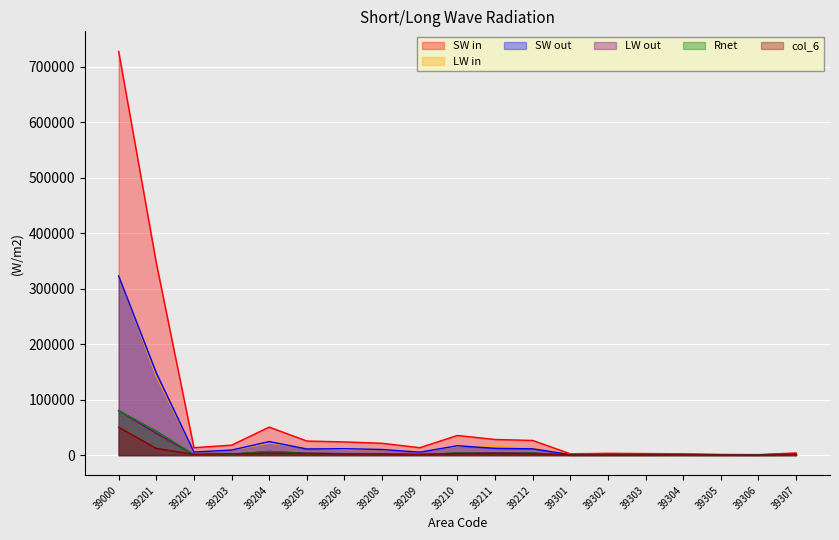

Which series has the widest spread of values?

SW in